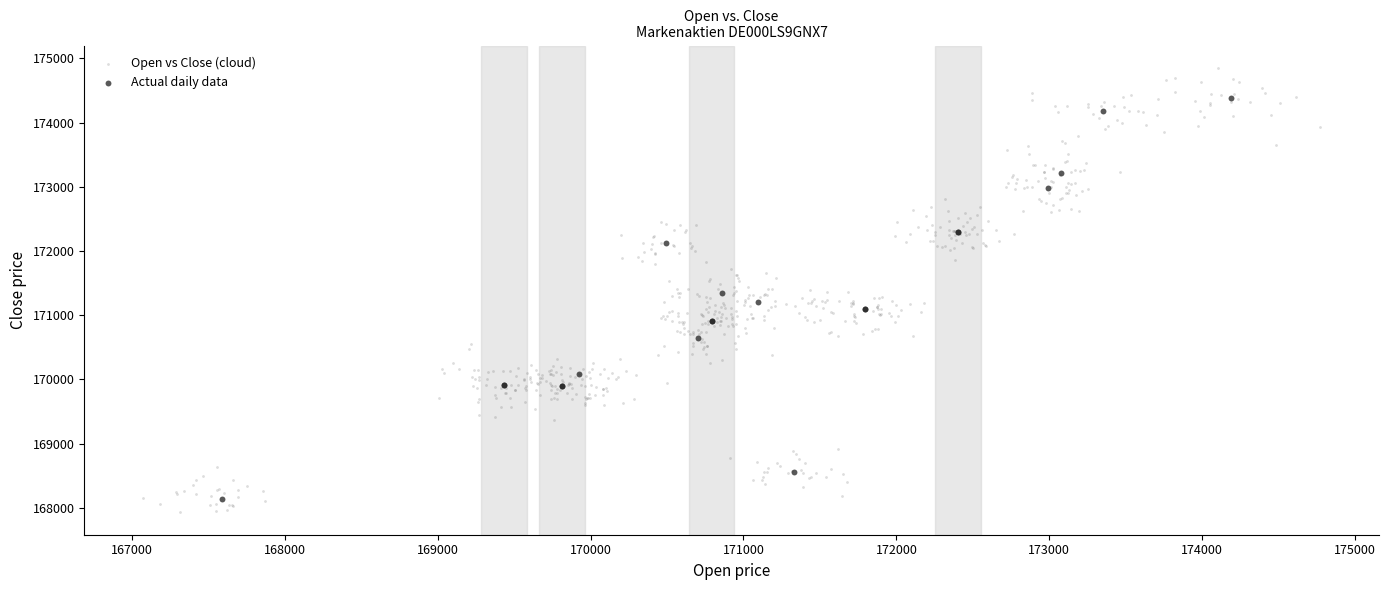

Which series reaches the maximum Y coordinate?

Open vs Close (cloud)